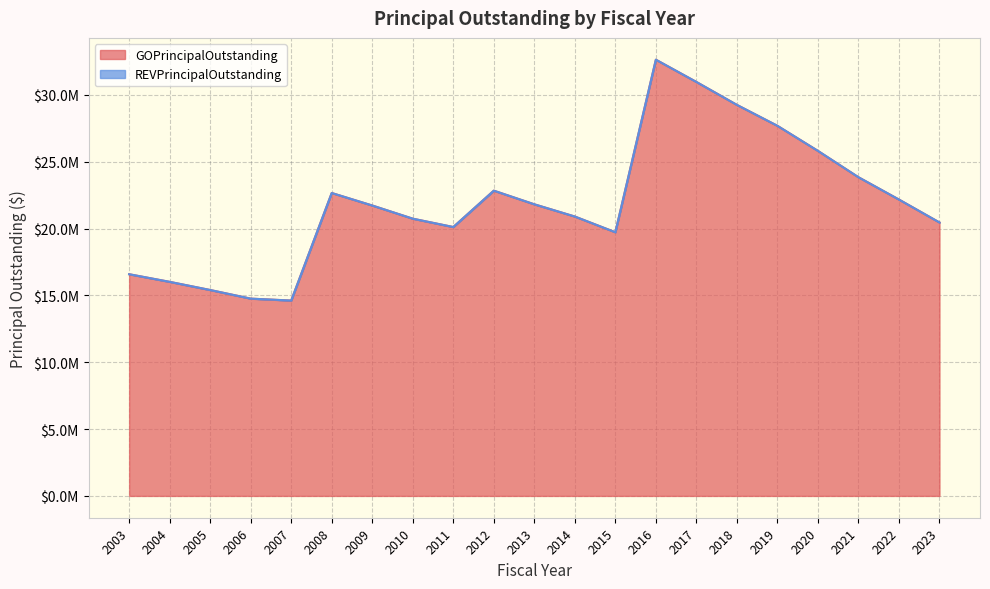

Where does the data first go above 21720000?

2008